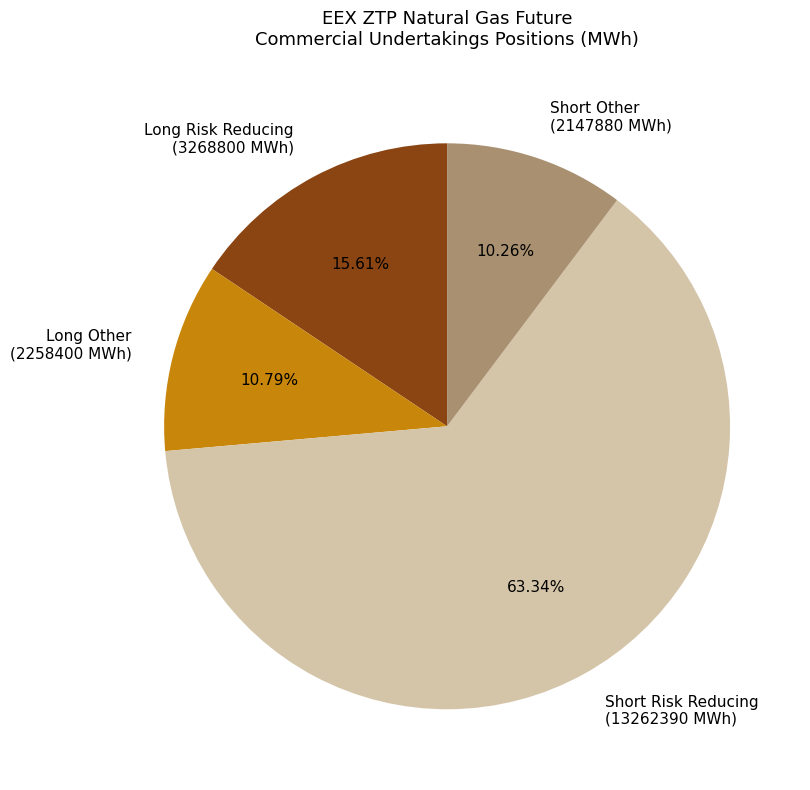

How many slices are in this pie chart?

4